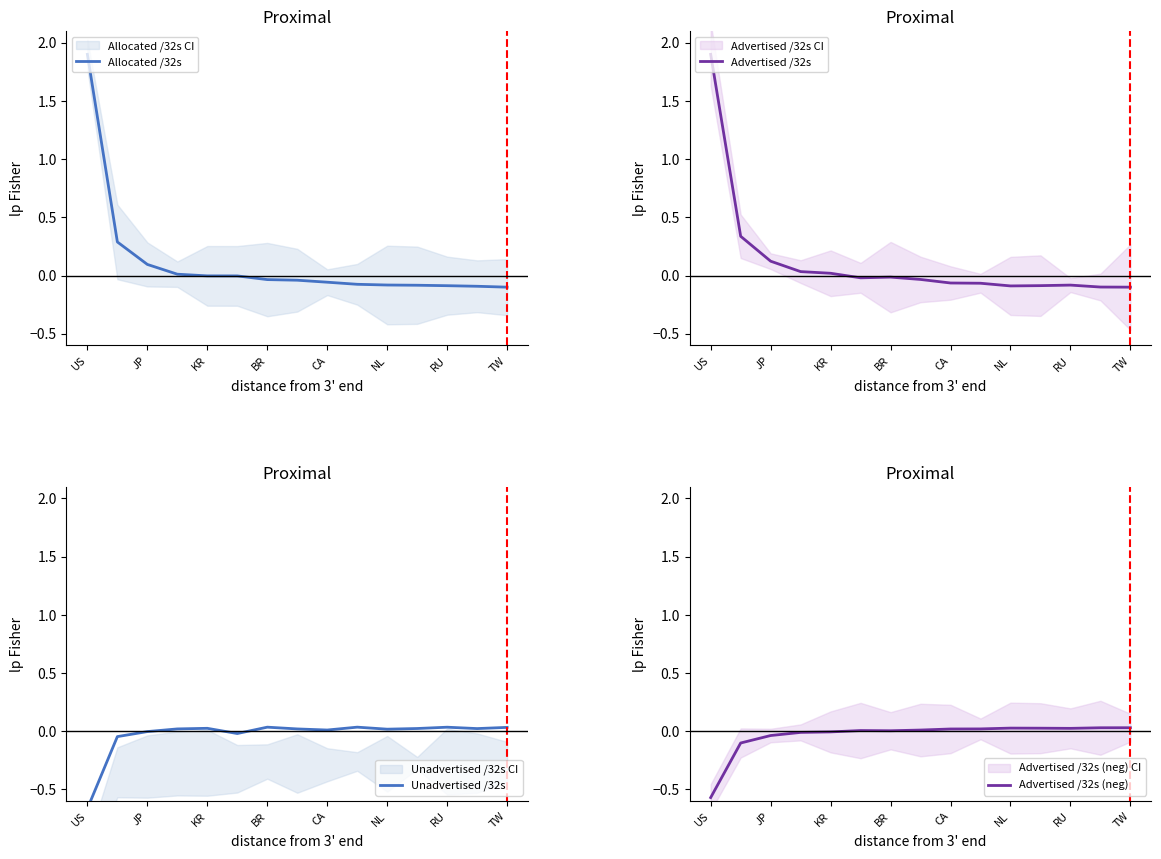

Does the chart display data point markers on the line(s)?

No